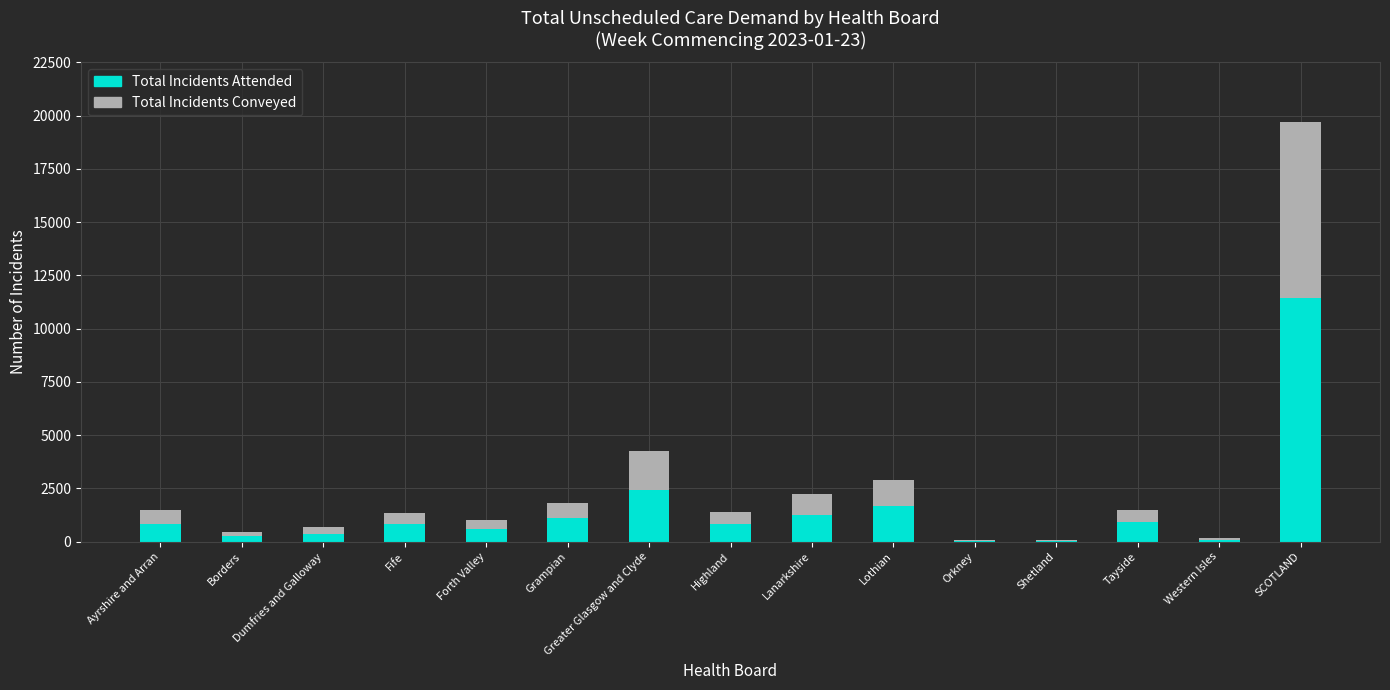

What is the maximum value for Total Incidents Attended?

11417